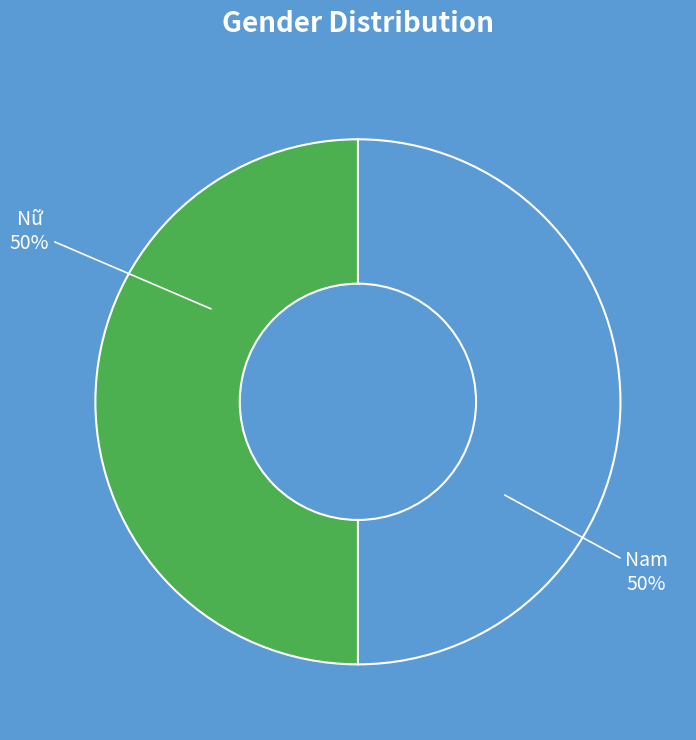

To the nearest percent, what portion does Nam represent?

50%